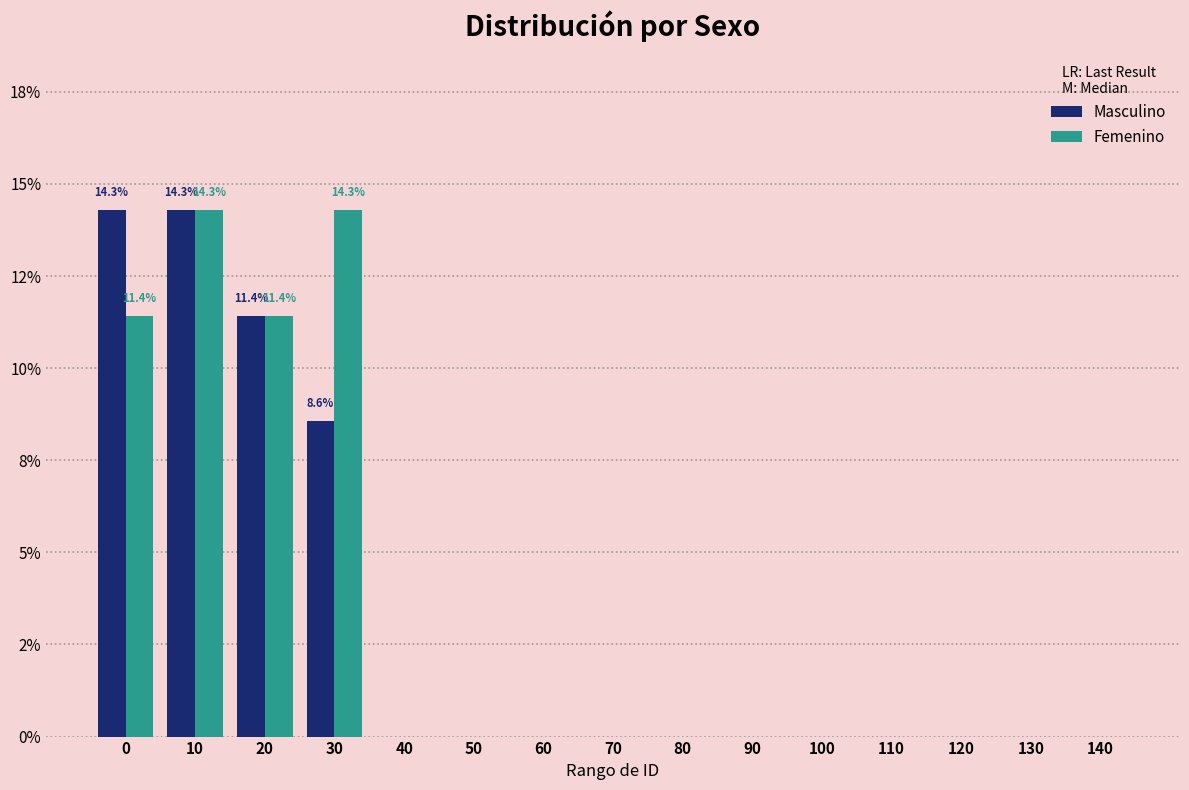

What are all the series names shown in the legend?

Masculino, Femenino